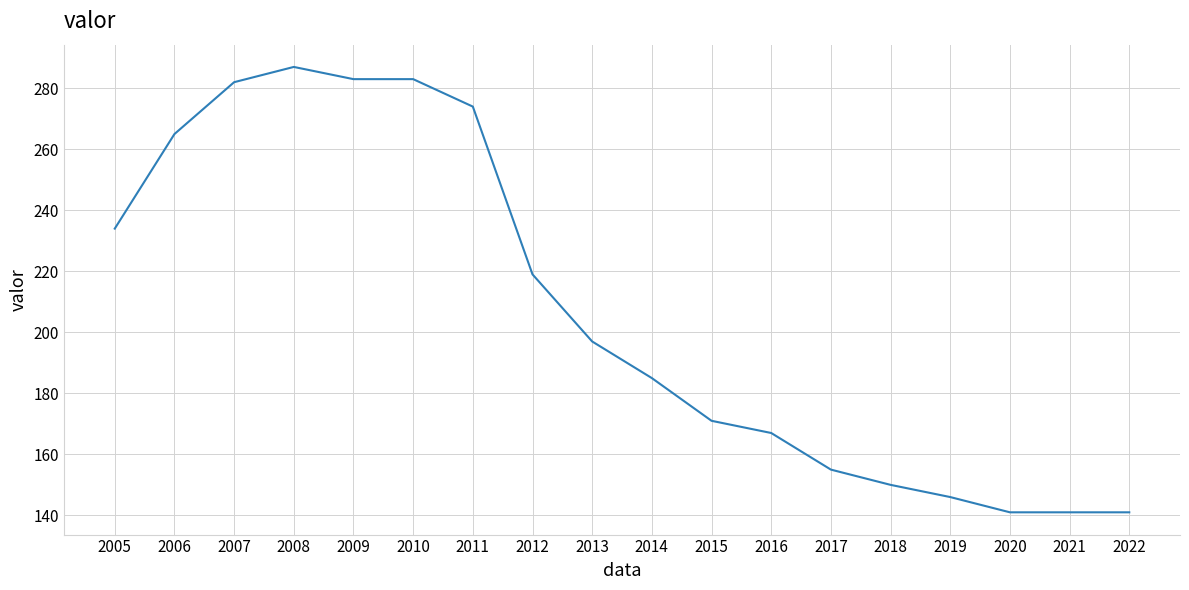

What is the difference between the values at 2009 and 2008?

4